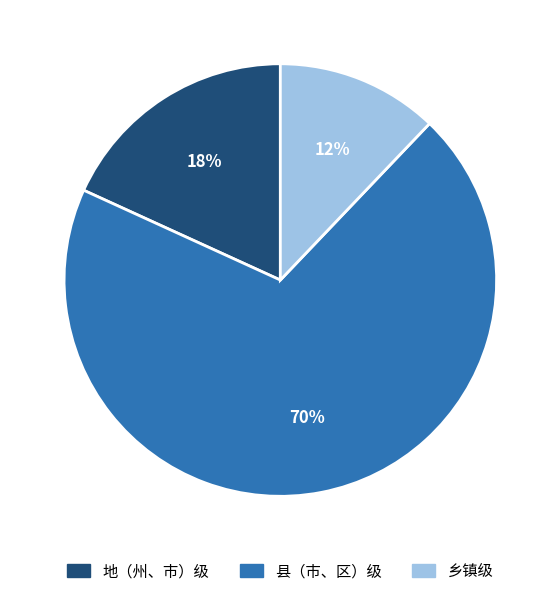

Between 地（州、市）级 and 乡镇级, which is larger?

地（州、市）级